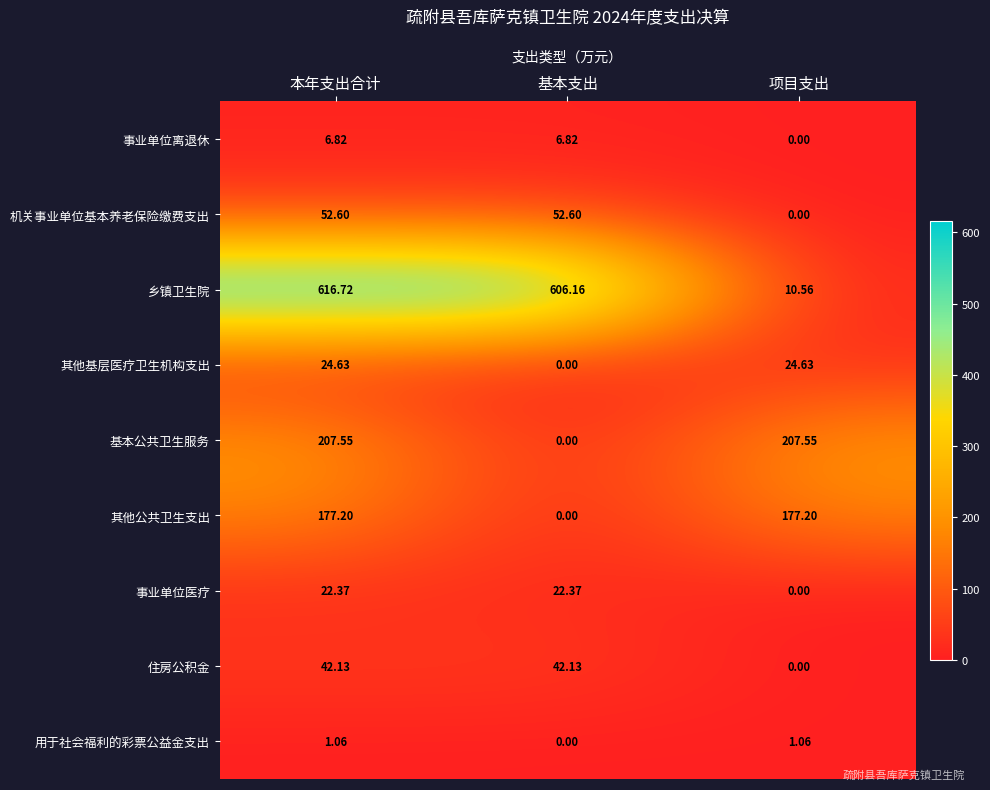

How many distinct data groups are displayed?

9